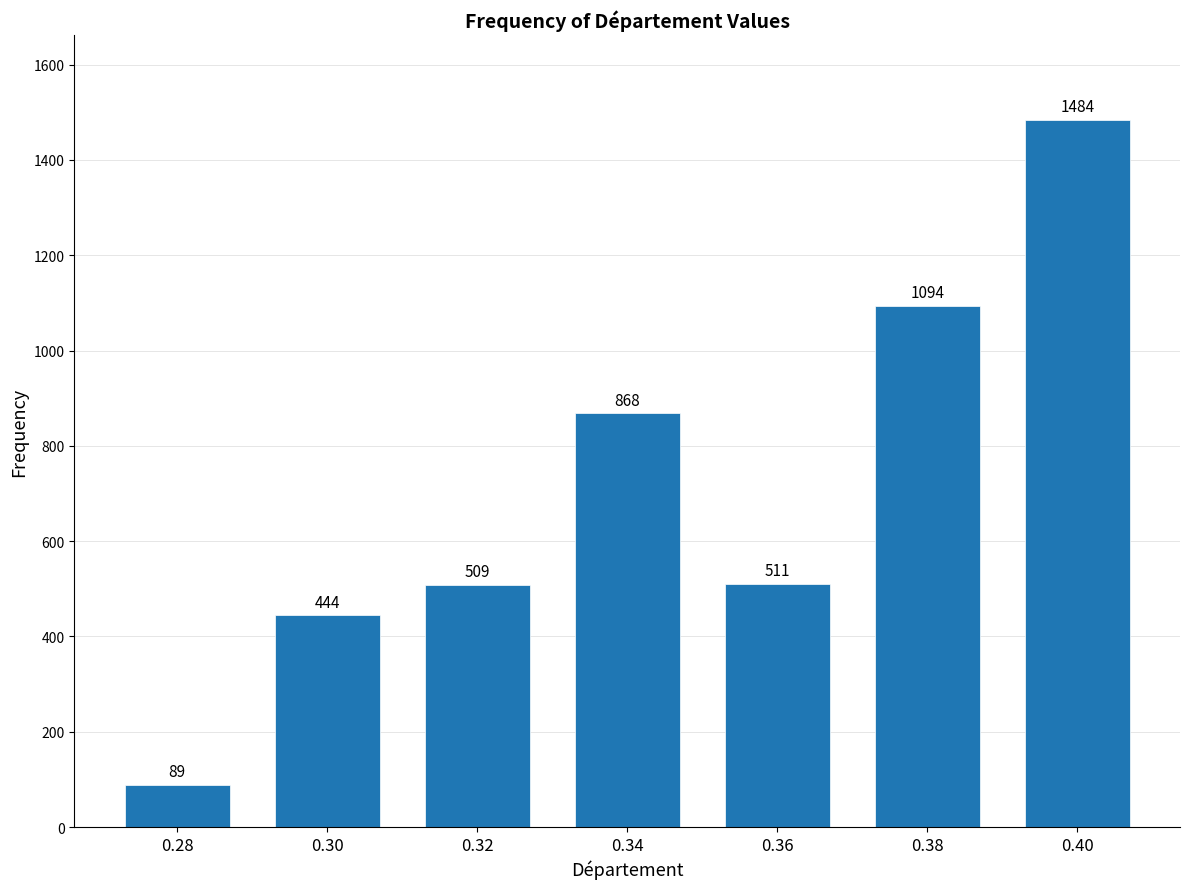

Reading right to left, list all the values displayed in this chart.

0.40=1484	0.38=1094	0.36=511	0.34=868	0.32=509	0.30=444	0.28=89